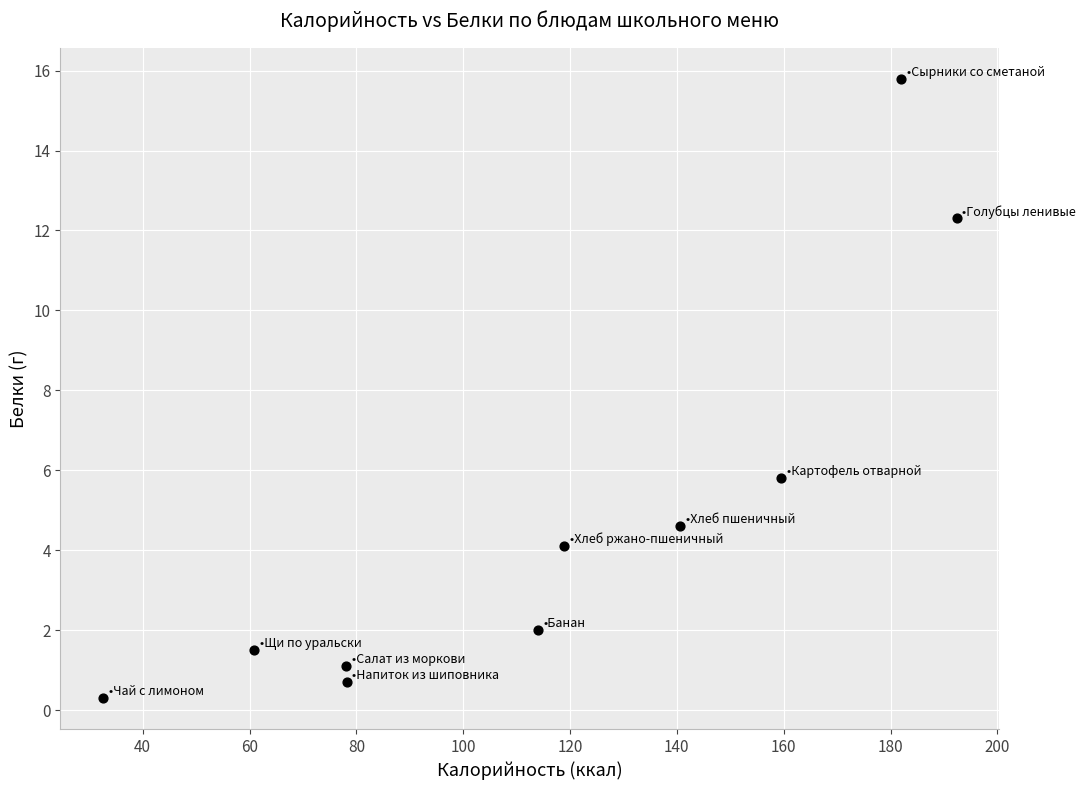

What is the range of X values (max minus min)?

159.8